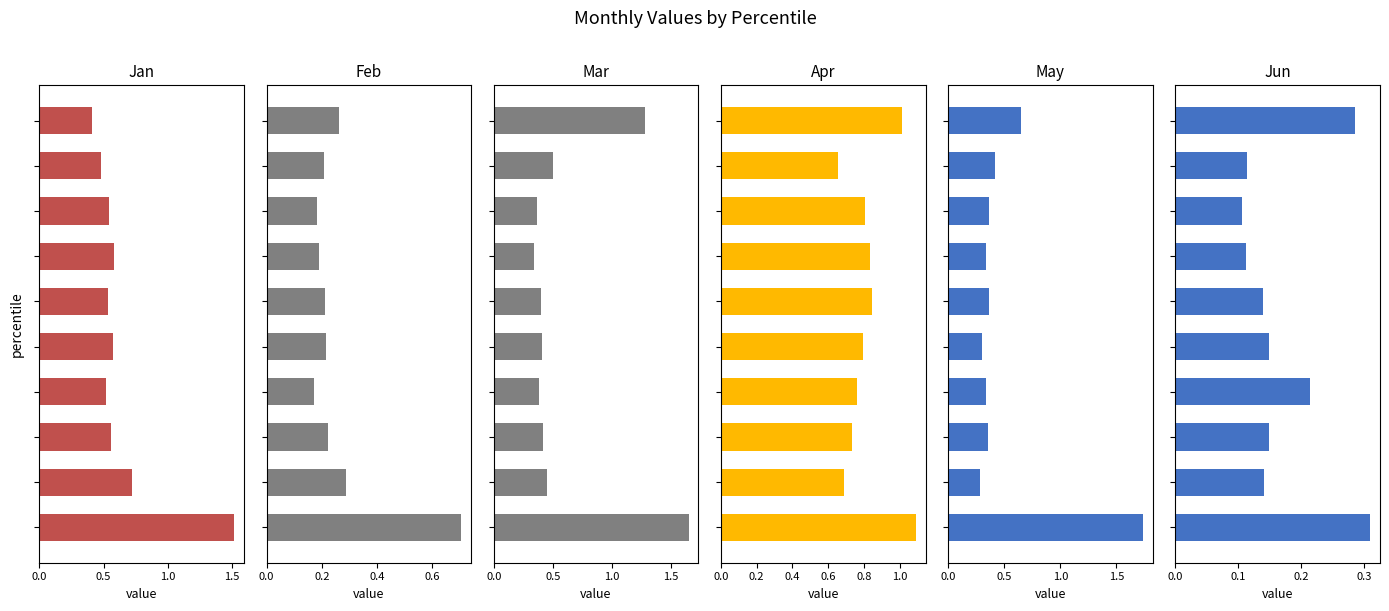

At how many categories does at least one series exceed 1?

2